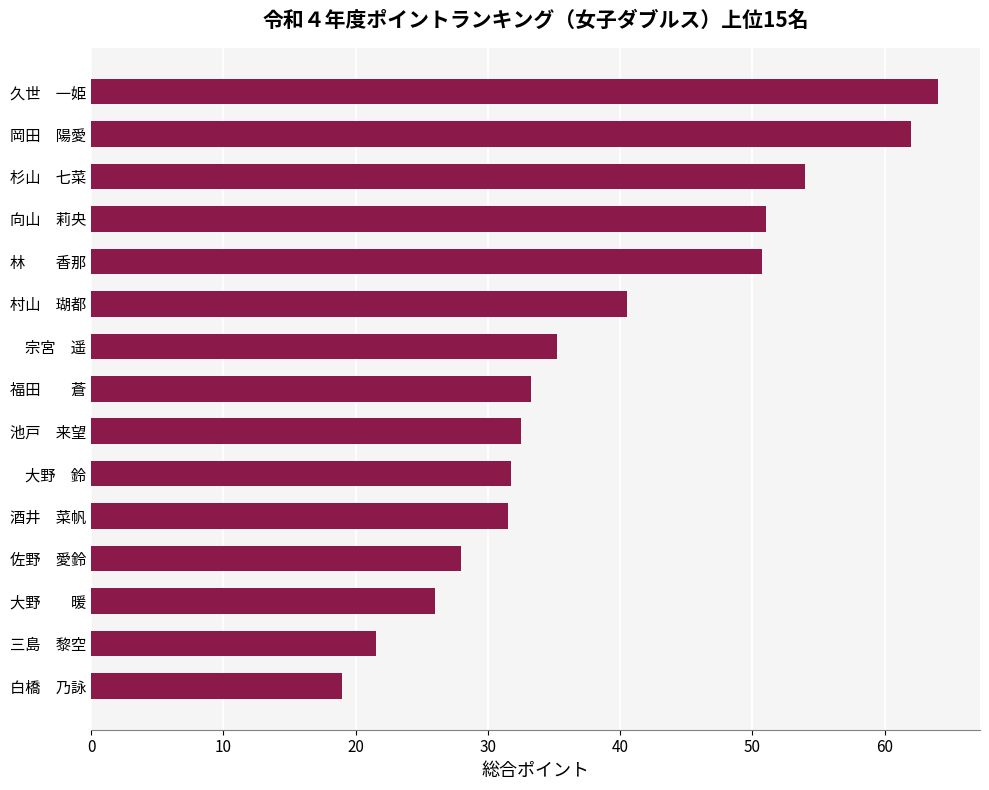

Between 宗宮　遥 and 白橋　乃詠, which is larger?

宗宮　遥